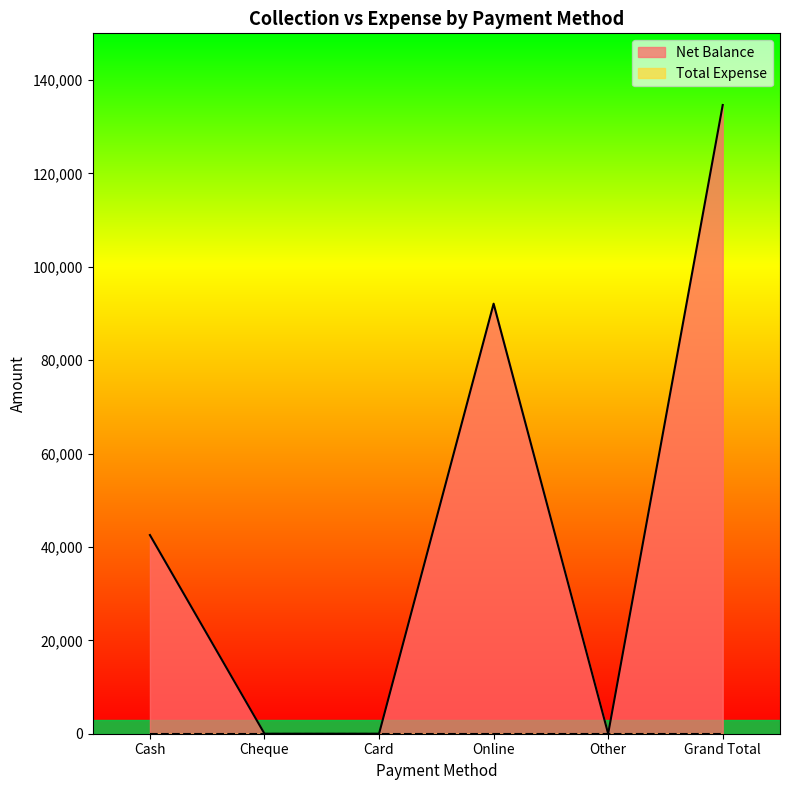

Reading left to right, extract all data points from this chart.

42550	0	0	92100	0	134650